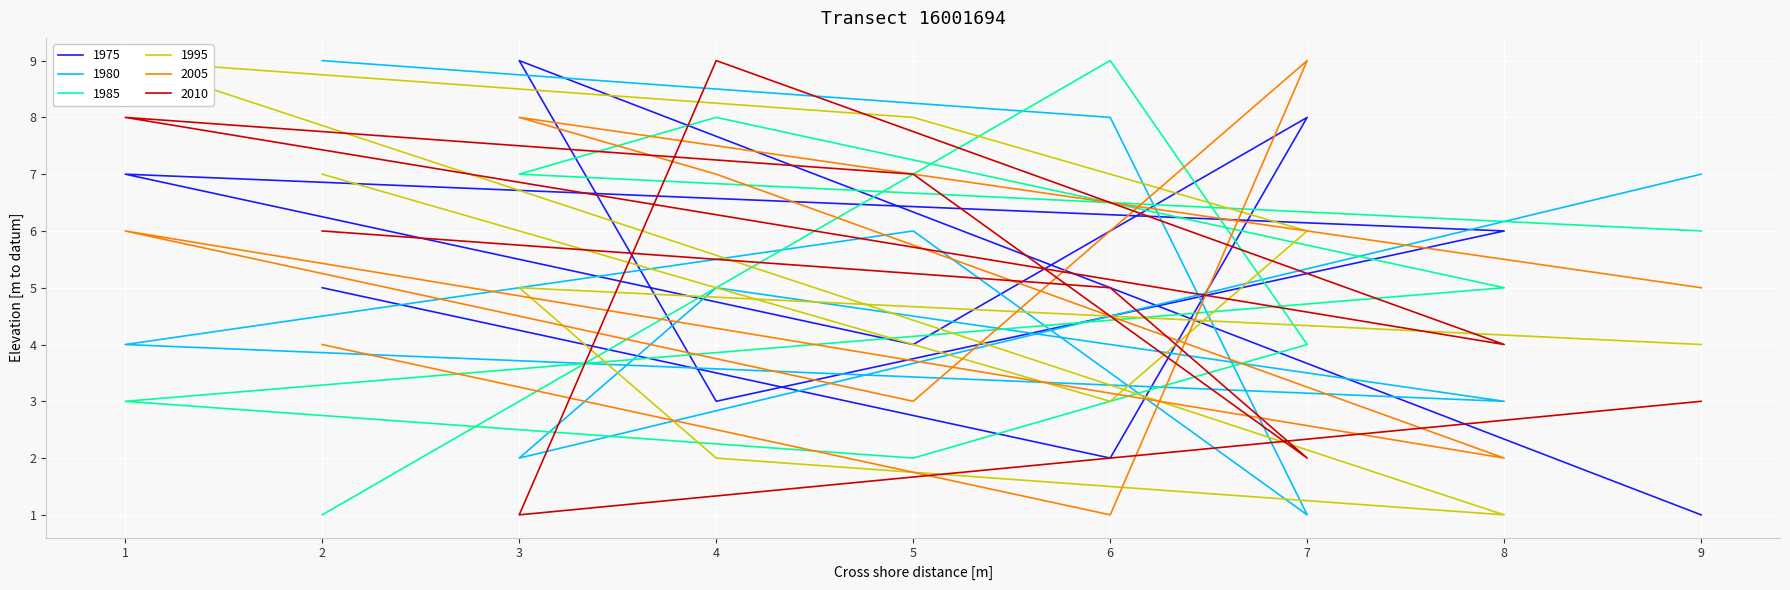

What is the total value across all series at 1?

37